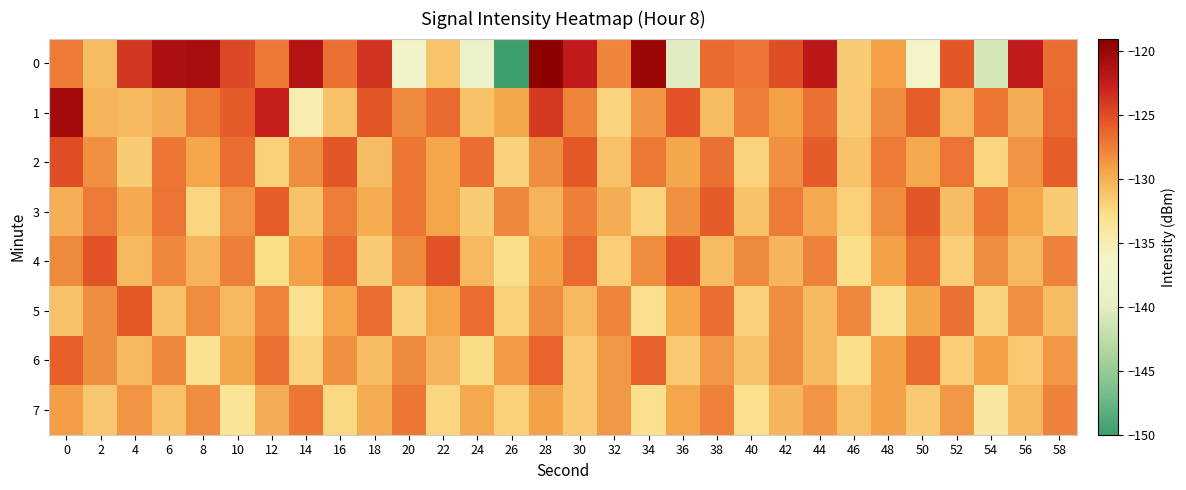

Rank the series by their maximum value, from highest to lowest.

0, 1, 2, 4, 3, 5, 6, 7